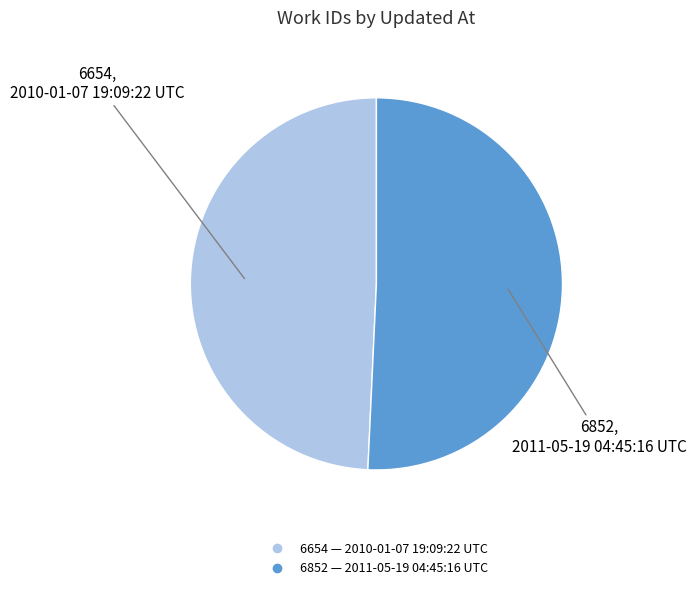

Is there any slice that represents more than half of the pie?

Yes